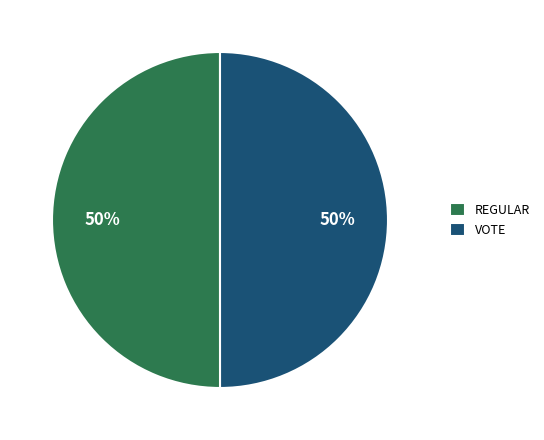

What is the ratio of the value at VOTE to the value at REGULAR?

1.0